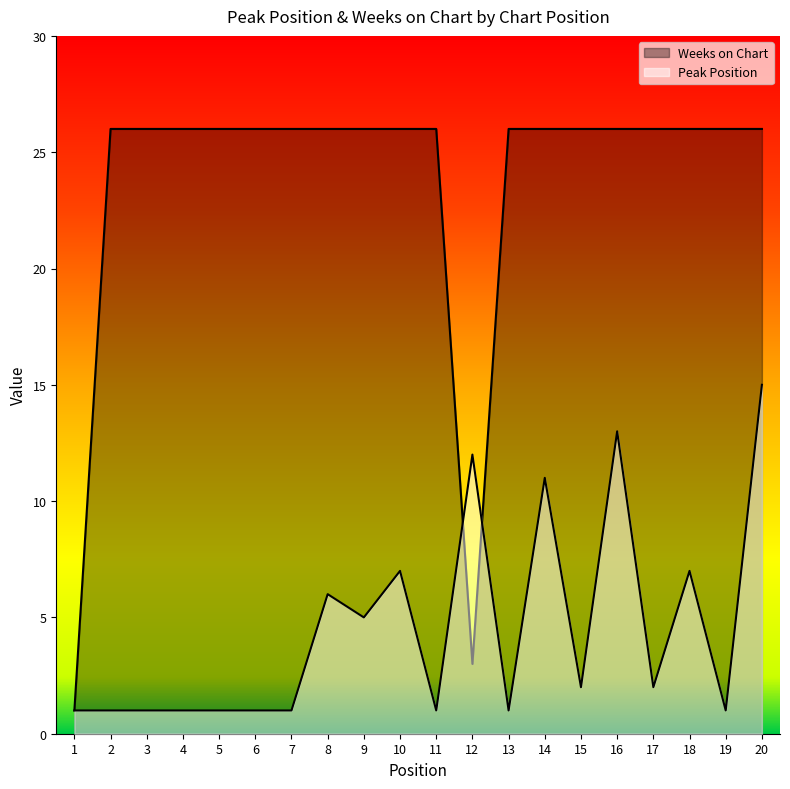

What is the approximate value of Weeks on Chart at 13?

26